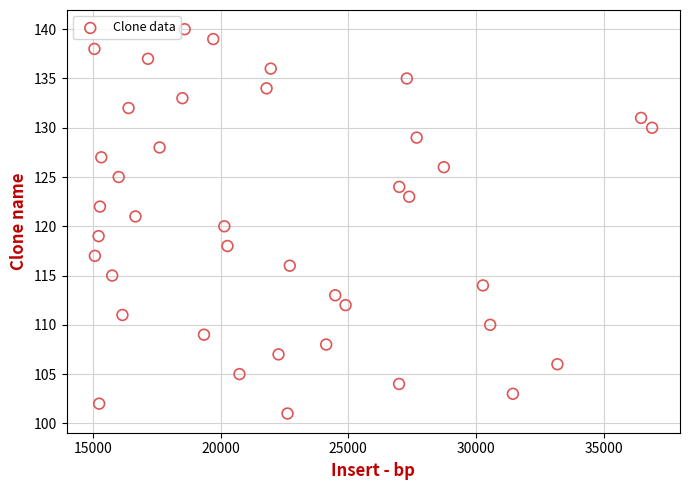

What is the range of X values (max minus min)?

21837